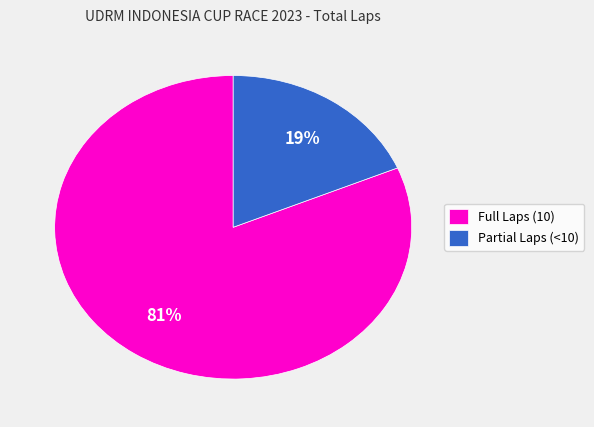

To the nearest percent, what is the combined percentage of Full Laps (10) and Partial Laps (<10)?

100%